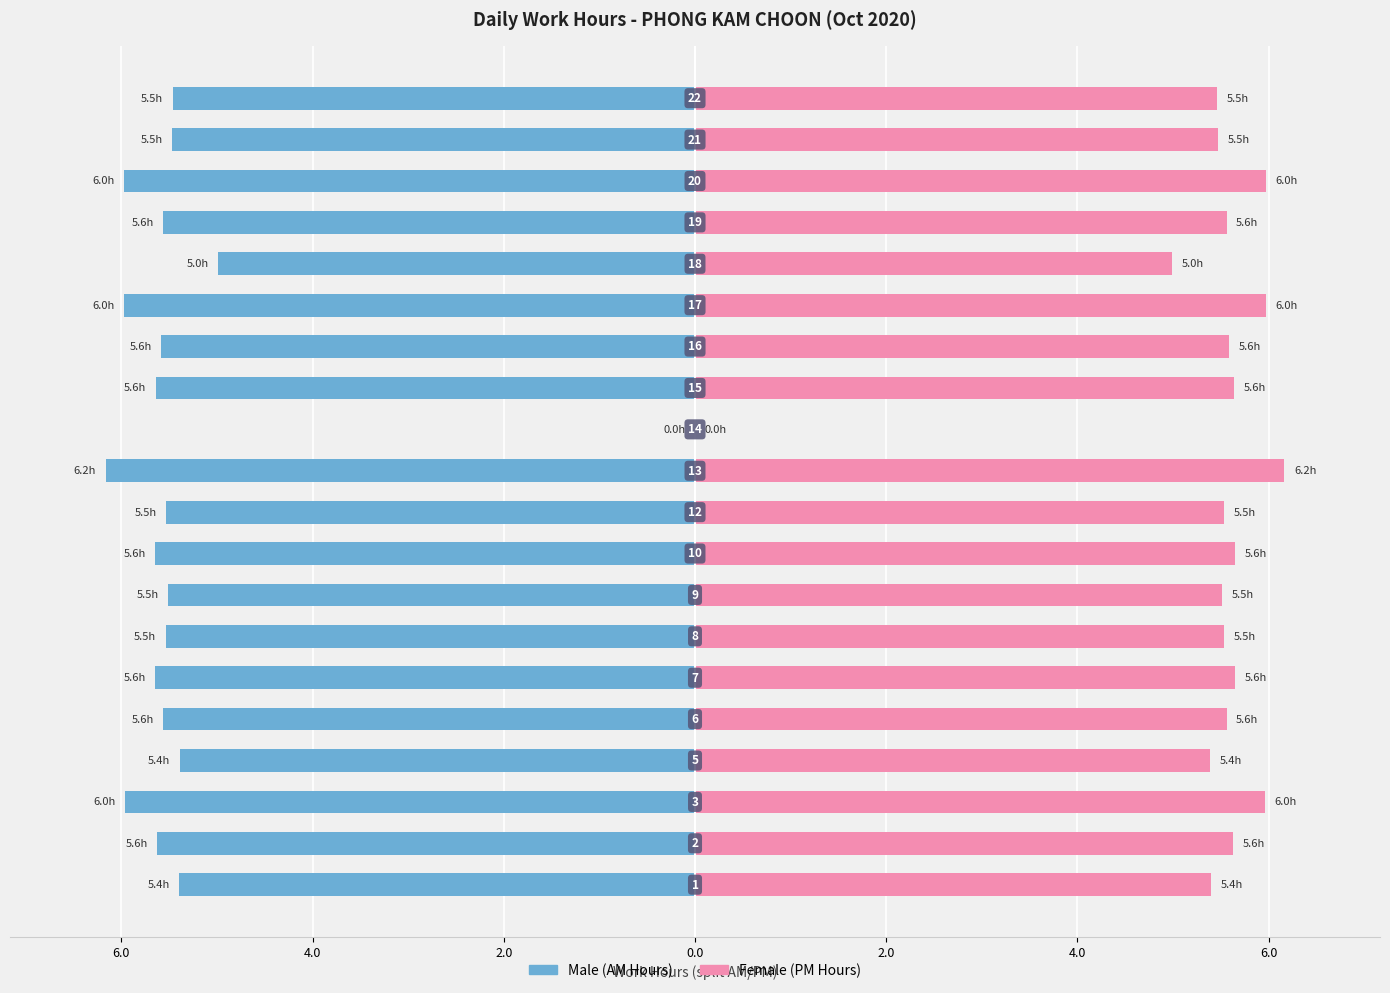

How many bars are there in each group?

2